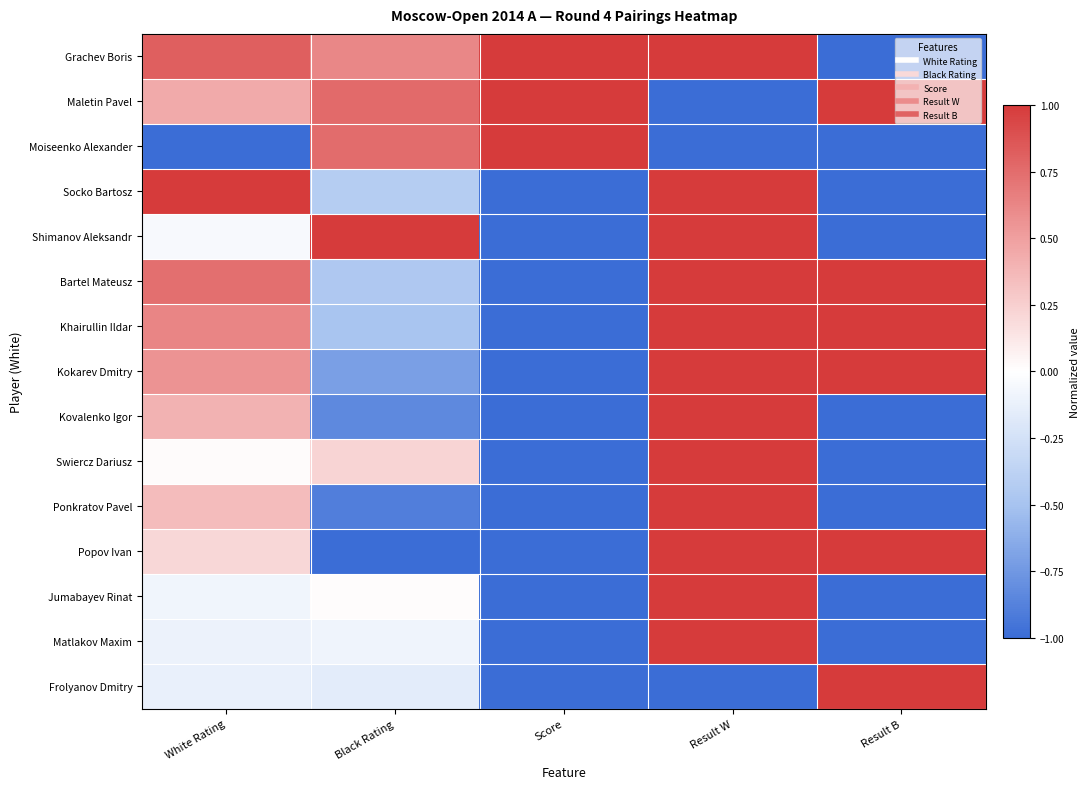

Which series has the largest total across all categories?

Grachev Boris